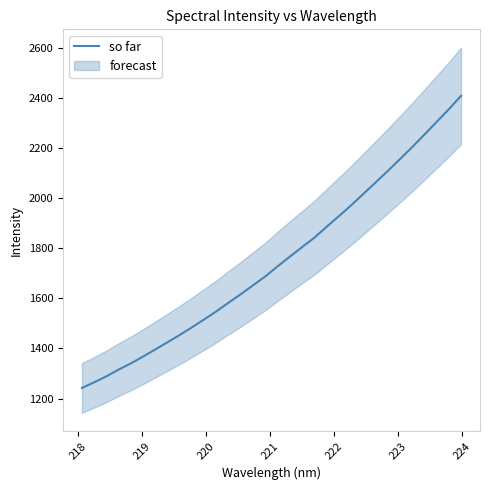

What is the highest value of the so far series?

2408.8